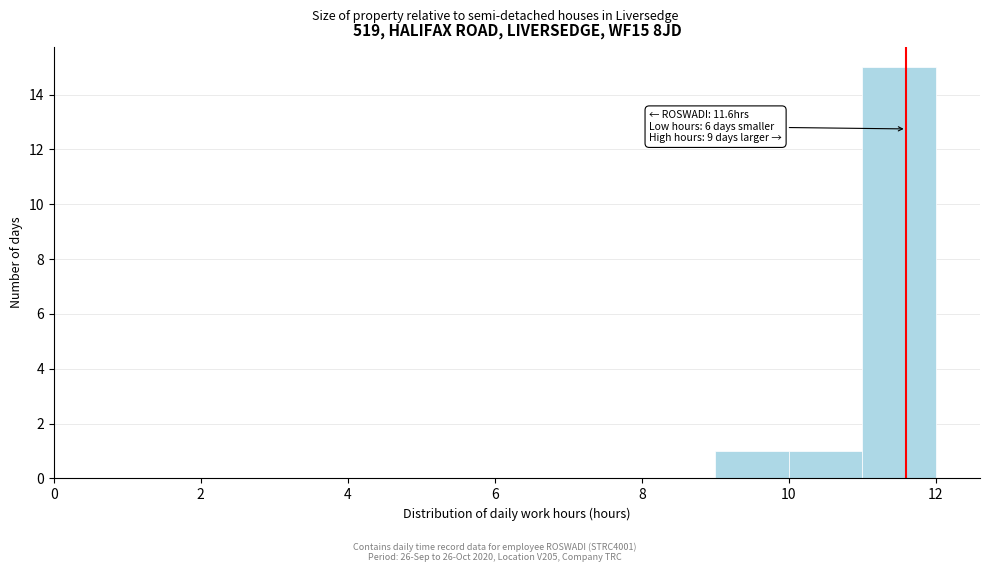

Over which range of the x-axis is the bar tallest?

11 to 12